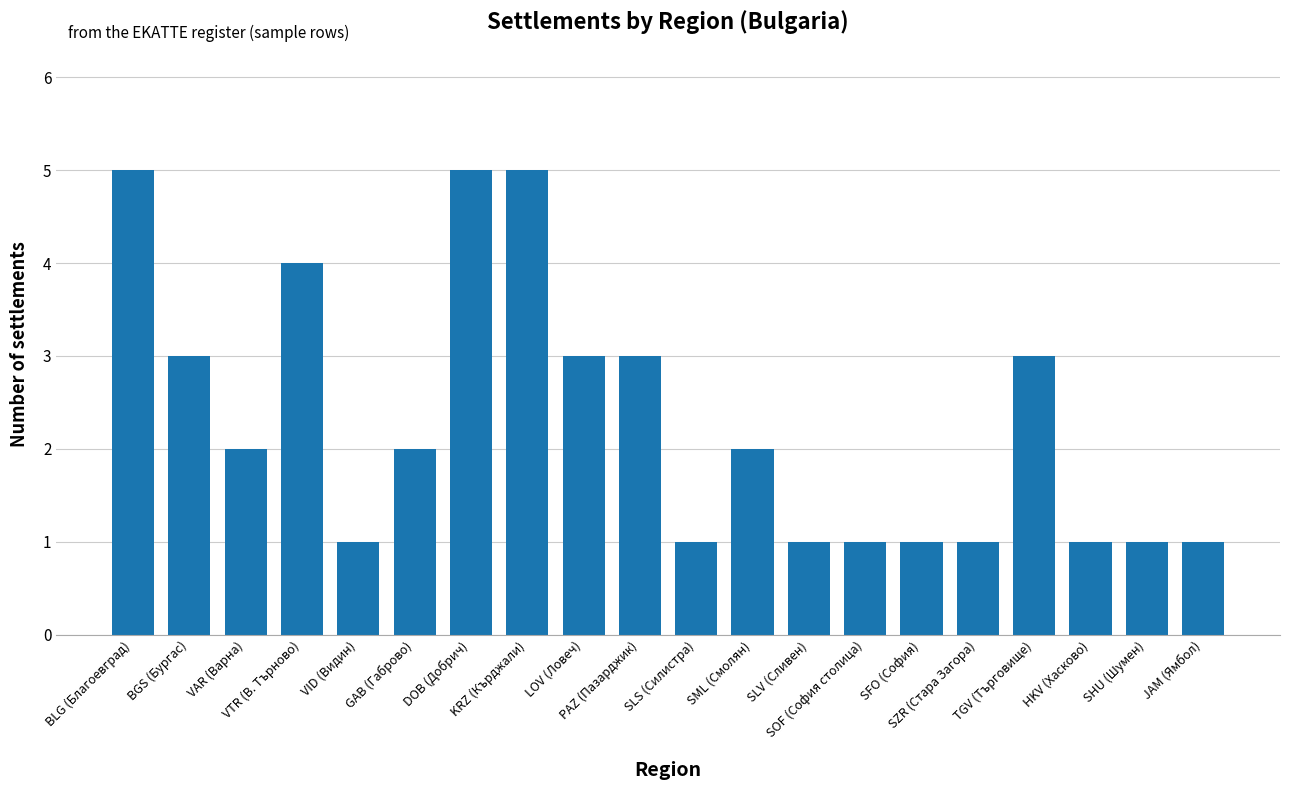

How many distinct data groups are displayed?

1